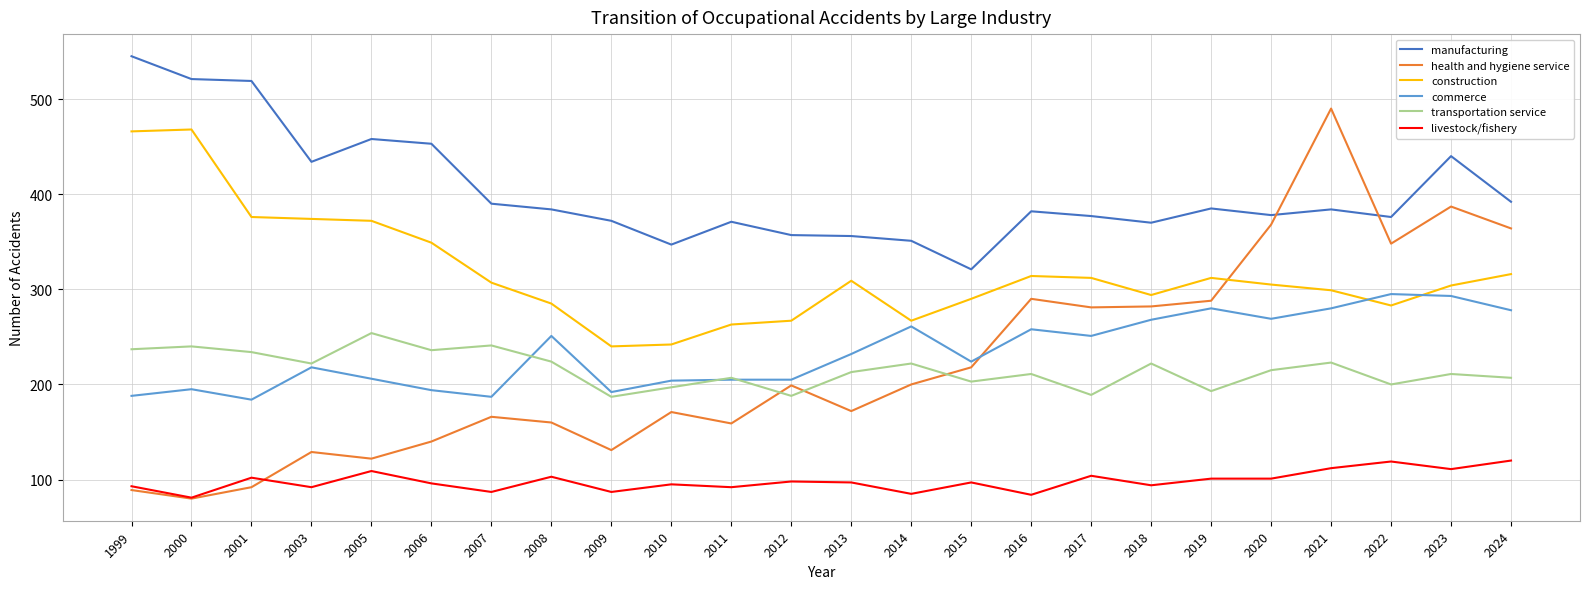

What are all the series names shown in the legend?

manufacturing, health and hygiene service, construction, commerce, transportation service, livestock/fishery